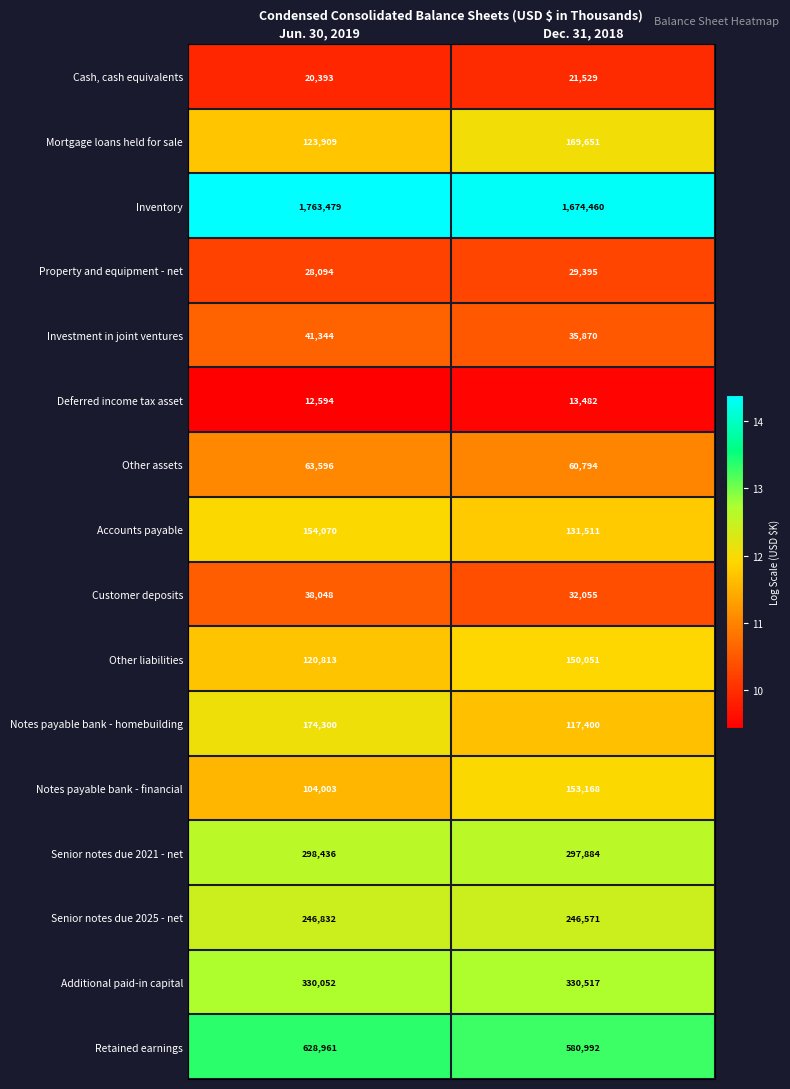

How many series are shown in this chart?

16